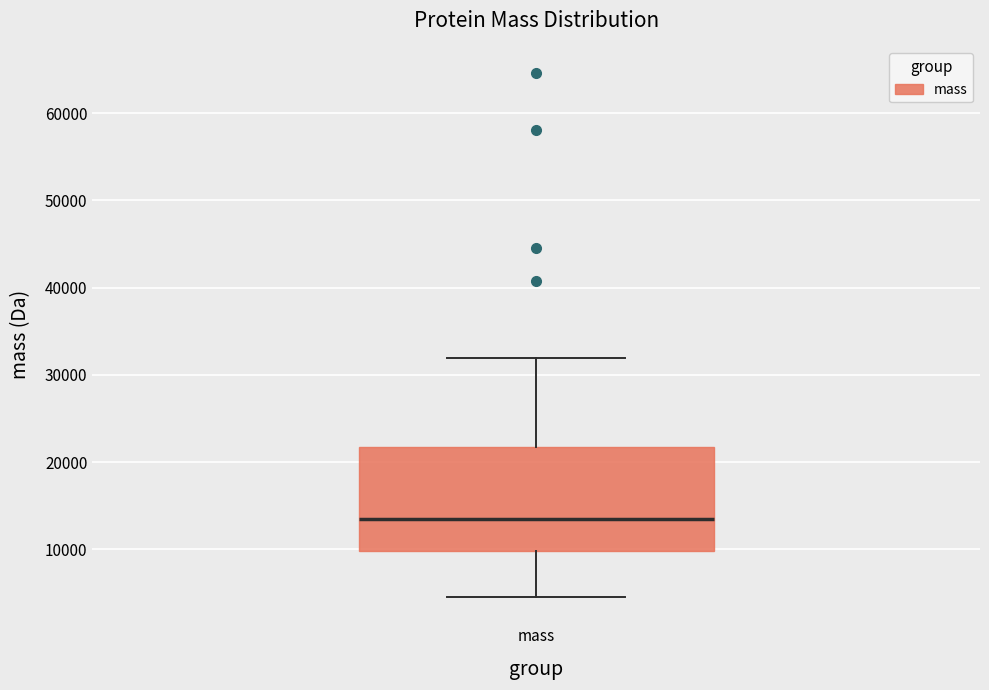

Read this box plot against the y-axis: the position of the median line, the range covered by the box, and the ends of both whiskers. The values are not printed on the chart, so give them approximately, as read against the axis.

median 14000, box 10000 to 22000, whiskers 5000 to 32000